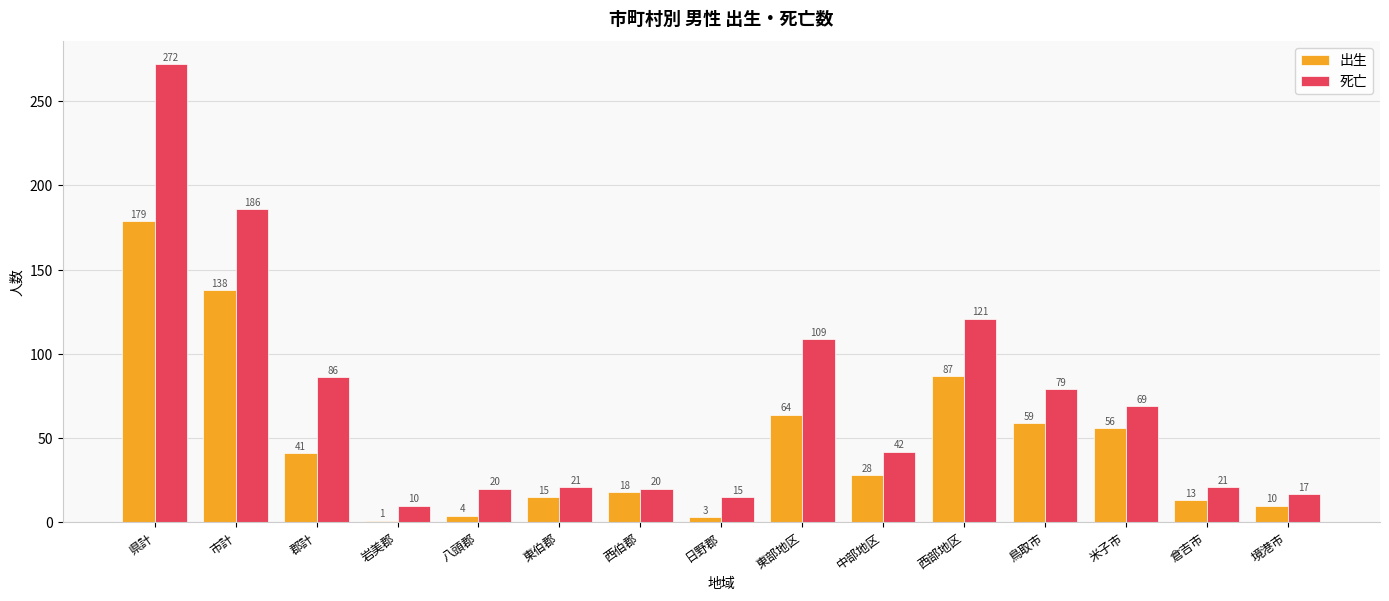

Rank the series at 米子市 from lowest to highest value.

出生, 死亡